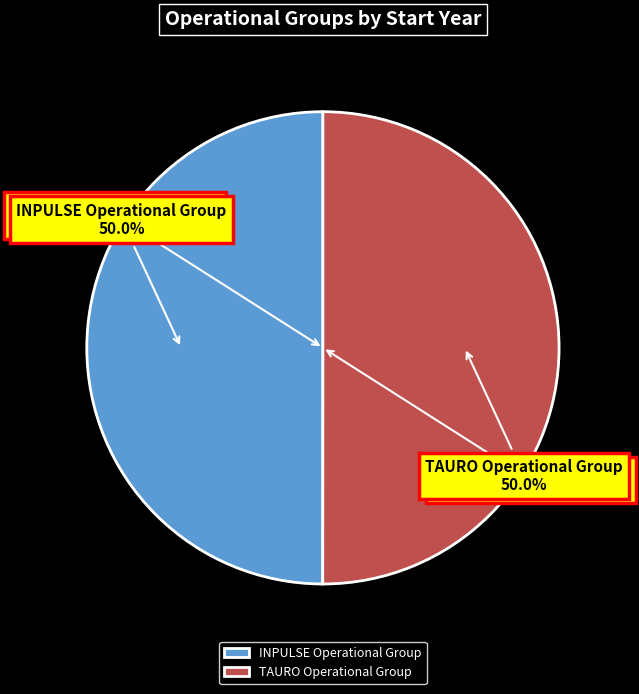

Do INPULSE Operational Group and TAURO Operational Group together represent more than half of the pie?

Yes